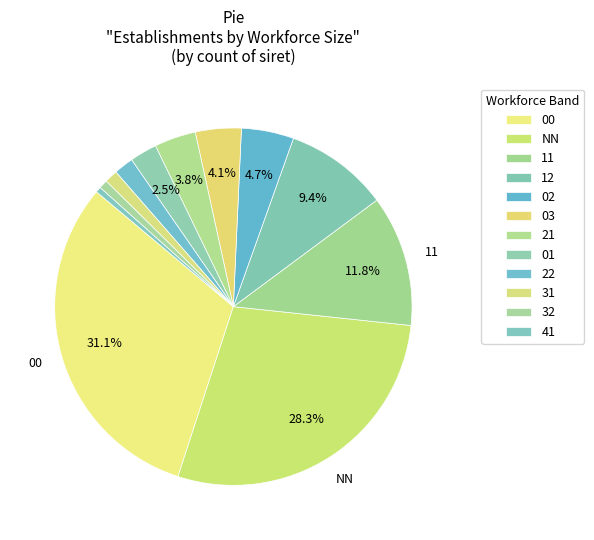

What is the smallest slice in the pie chart?

41